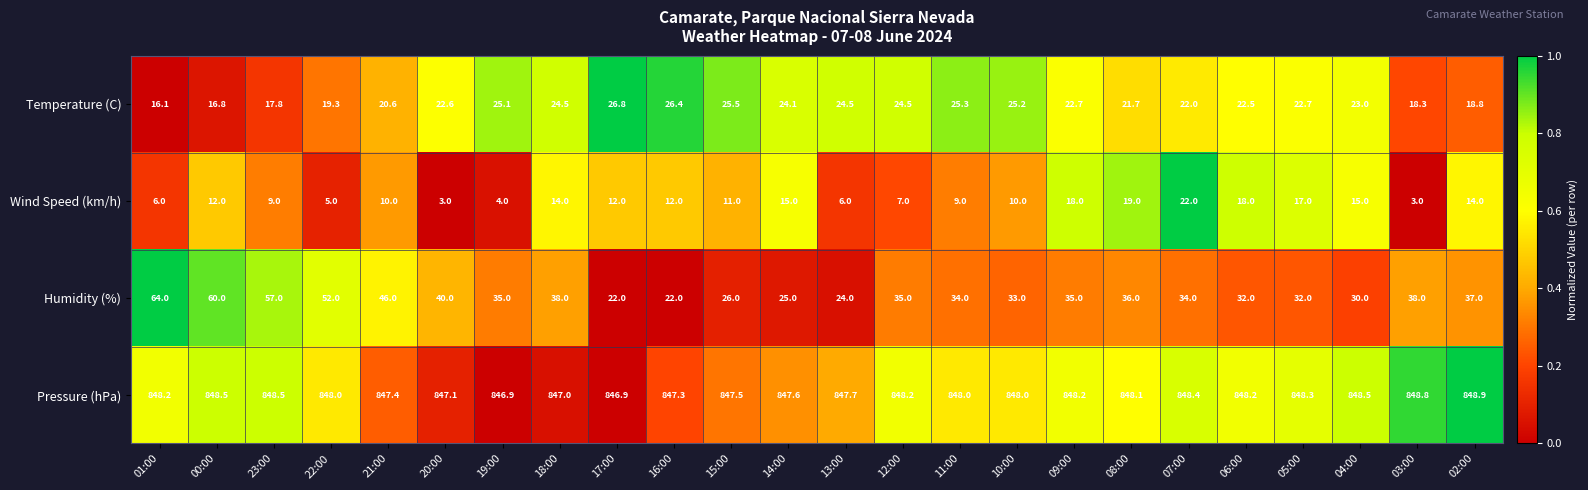

What is the maximum value for Wind Speed (km/h)?

22.0